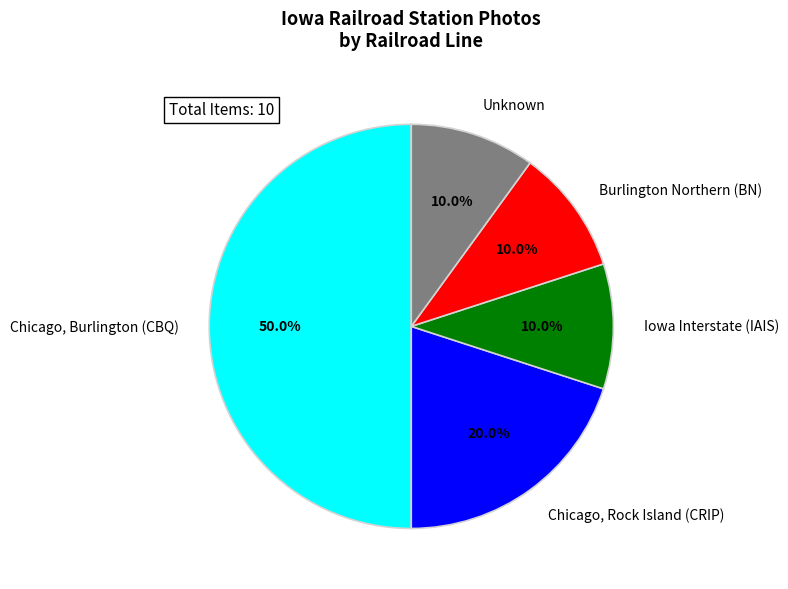

What is the ratio of the value at Chicago, Rock Island (CRIP) to the value at Unknown?

2.0